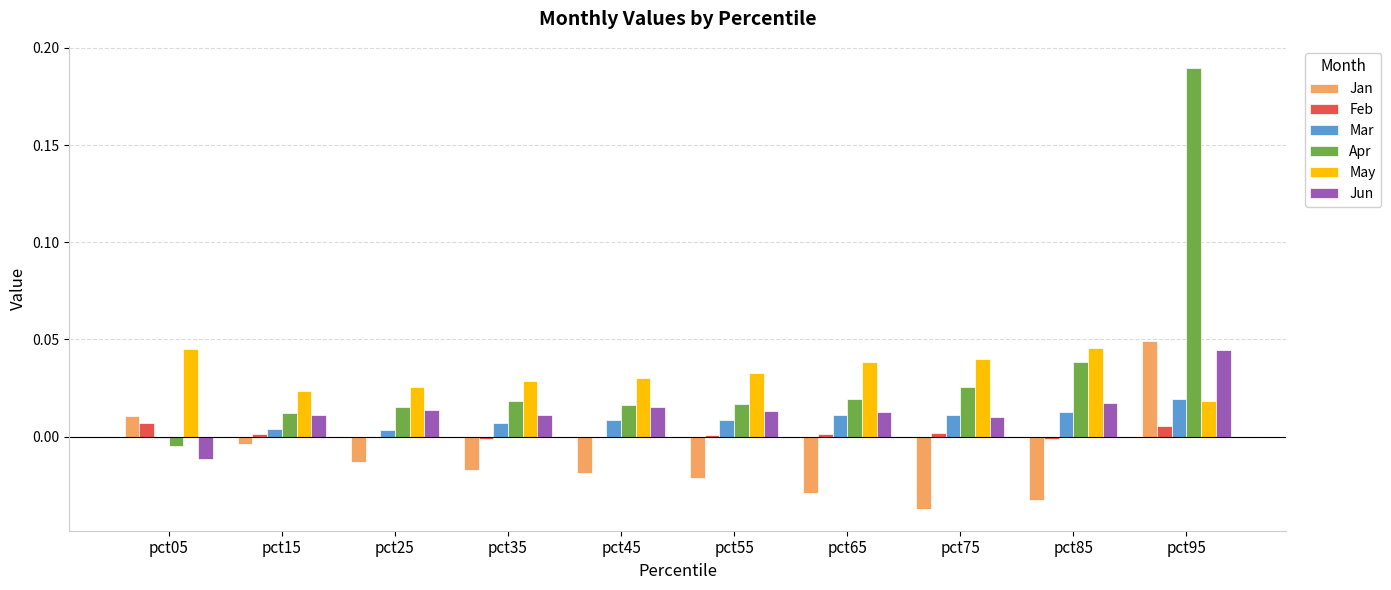

Is it true that Mar equals 0.0 at pct15?

True